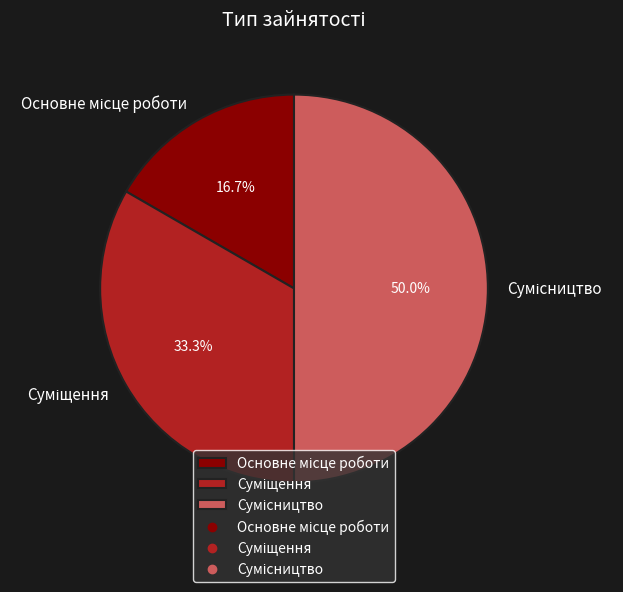

How many slices are in this pie chart?

3